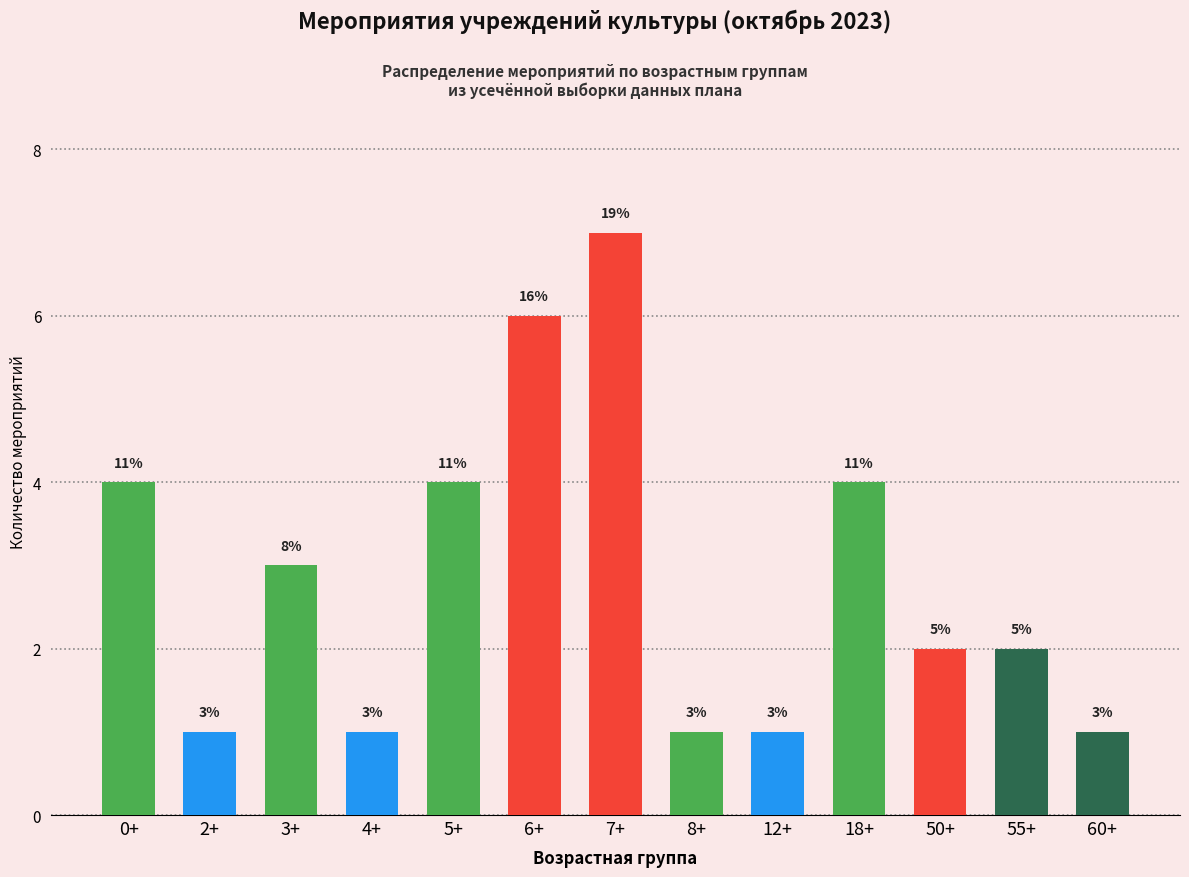

What is the change in value from 0+ to 55+?

-2